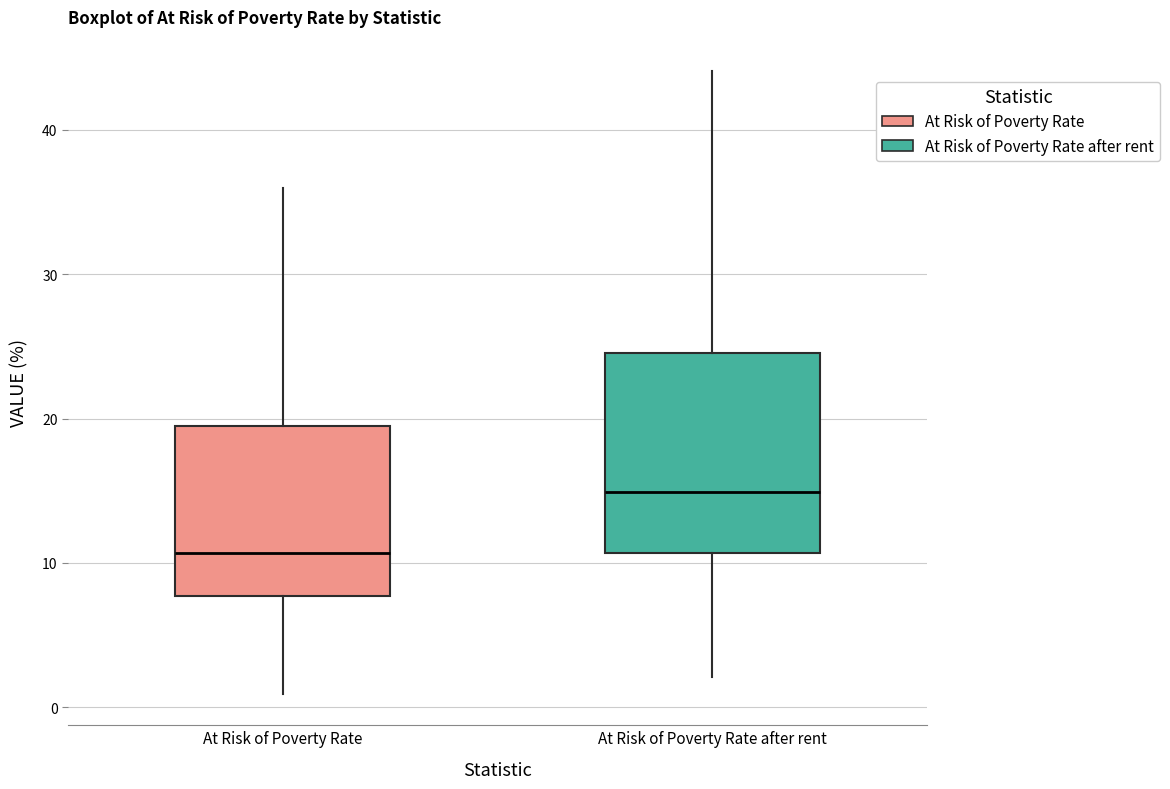

Where is the upper edge of the box for At Risk of Poverty Rate on the y-axis? The values are not printed on the chart, so give them approximately, as read against the axis.

20